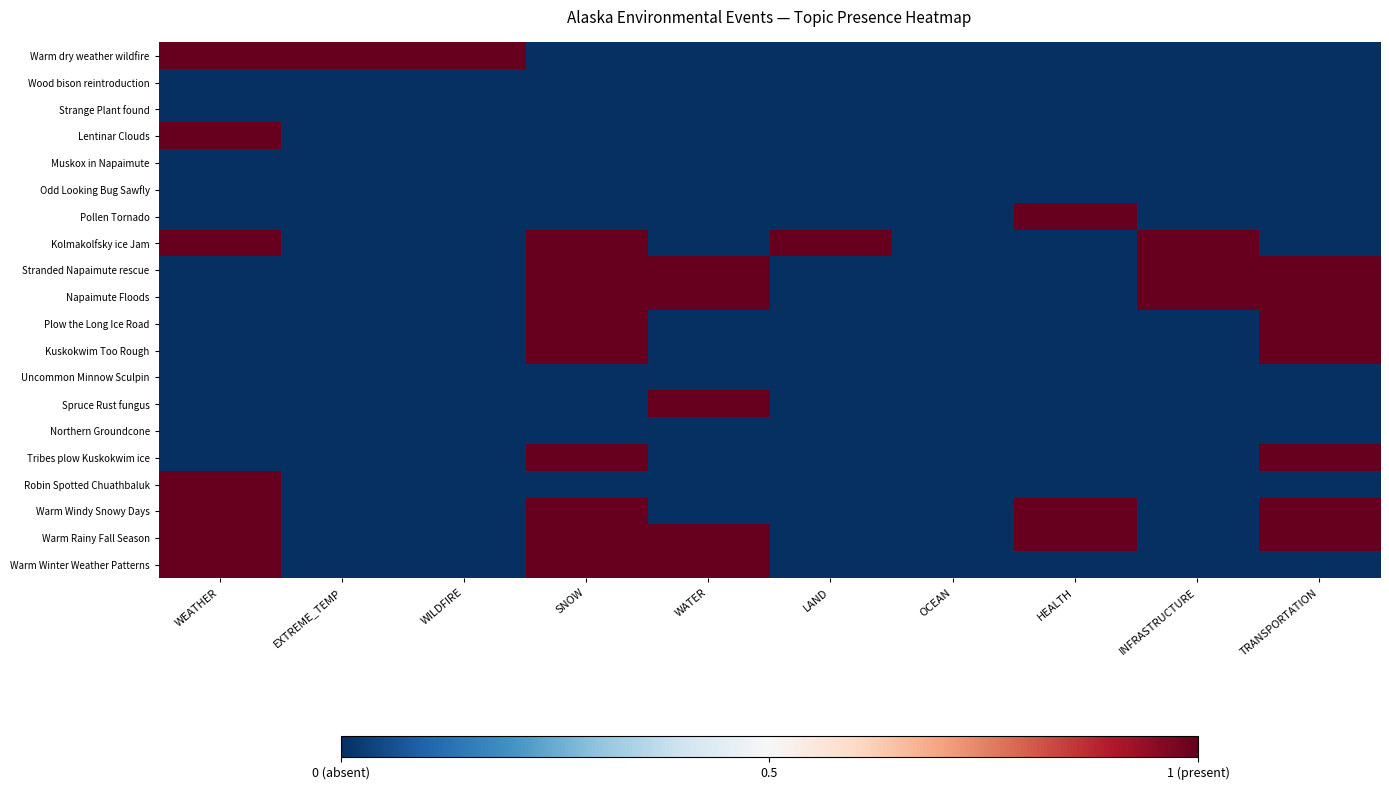

What is the greatest value displayed?

1